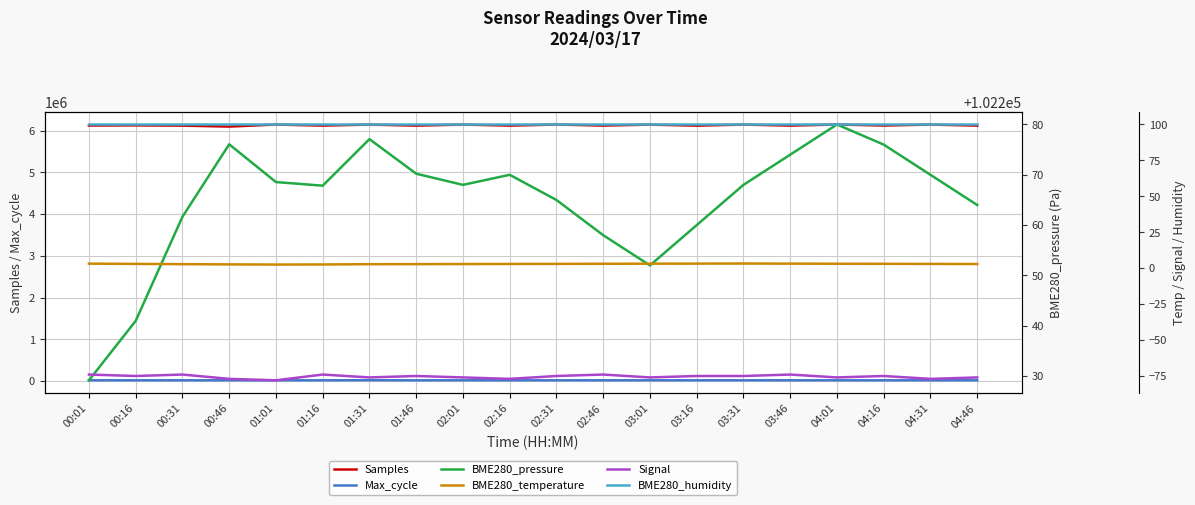

The BME280_humidity series shows 100.0 at 02:46. True or false?

True